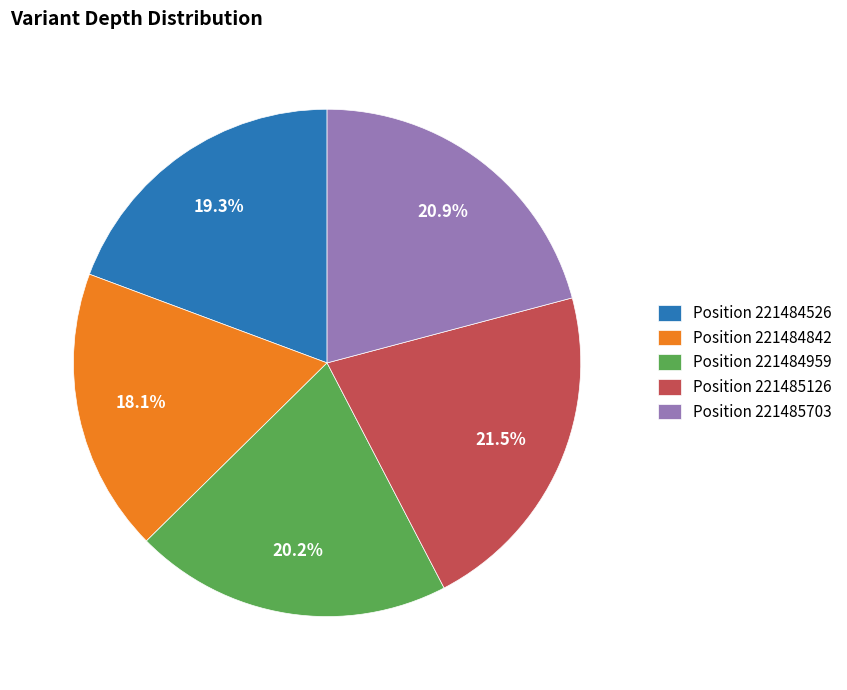

To the nearest percent, what is the difference between the largest and smallest slice percentages?

3%